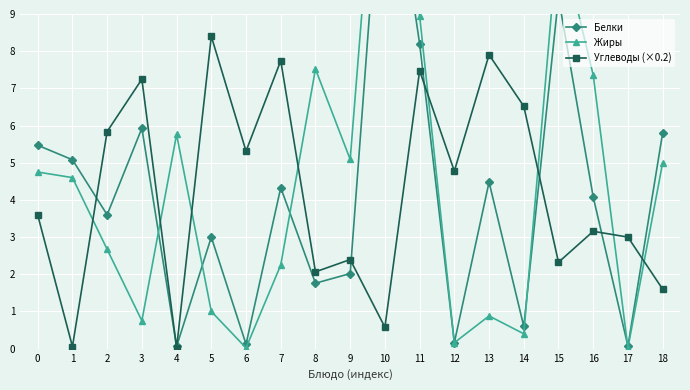

Reading left to right, what are all the values shown in this chart?

Белки: 0=5.5	1=5.1	2=3.6	3=5.9	4=0.1	5=3.0	6=0.1	7=4.3	8=1.8	9=2.0	10=14.6	11=8.2	12=0.2	13=4.5	14=0.6	15=9.4	16=4.1	17=0.1	18=5.8
Жиры: 0=4.8	1=4.6	2=2.7	3=0.8	4=5.8	5=1.0	6=0.0	7=2.2	8=7.5	9=5.1	10=16.8	11=8.9	12=0.2	13=0.9	14=0.4	15=11.2	16=7.4	17=0.0	18=5.0
Углеводы (×0.2): 0=3.6	1=0.1	2=5.8	3=7.2	4=0.0	5=8.4	6=5.3	7=7.7	8=2.1	9=2.4	10=0.6	11=7.5	12=4.8	13=7.9	14=6.5	15=2.3	16=3.2	17=3.0	18=1.6